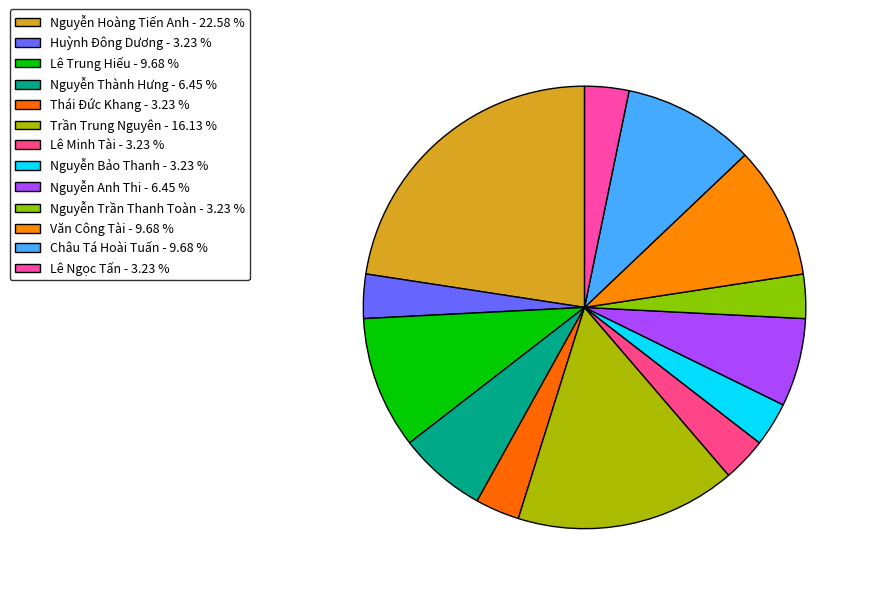

Count the number of slices in the pie.

13